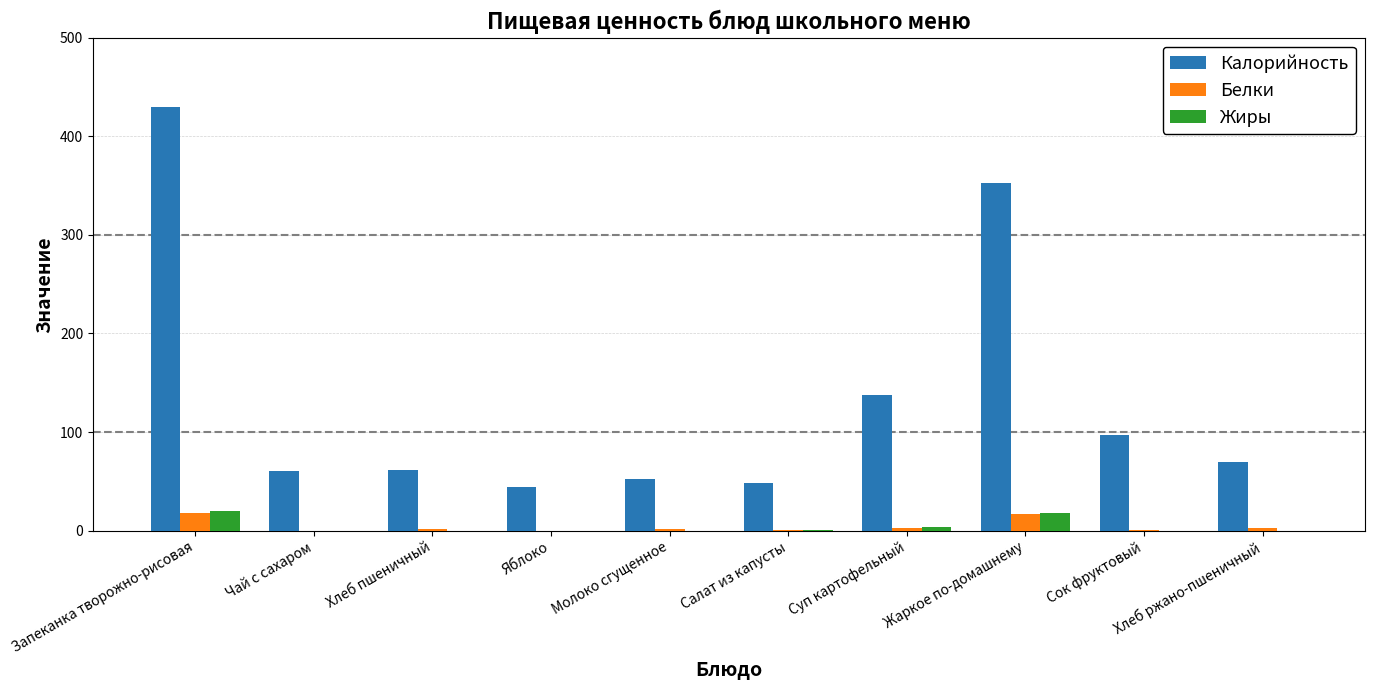

At which category does the chart reach its peak across all series?

Запеканка творожно-рисовая